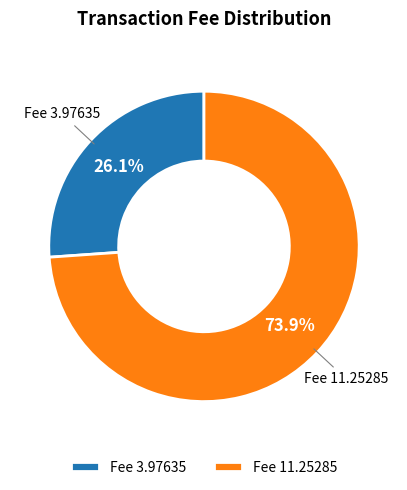

To the nearest percent, what is the average slice percentage?

50%